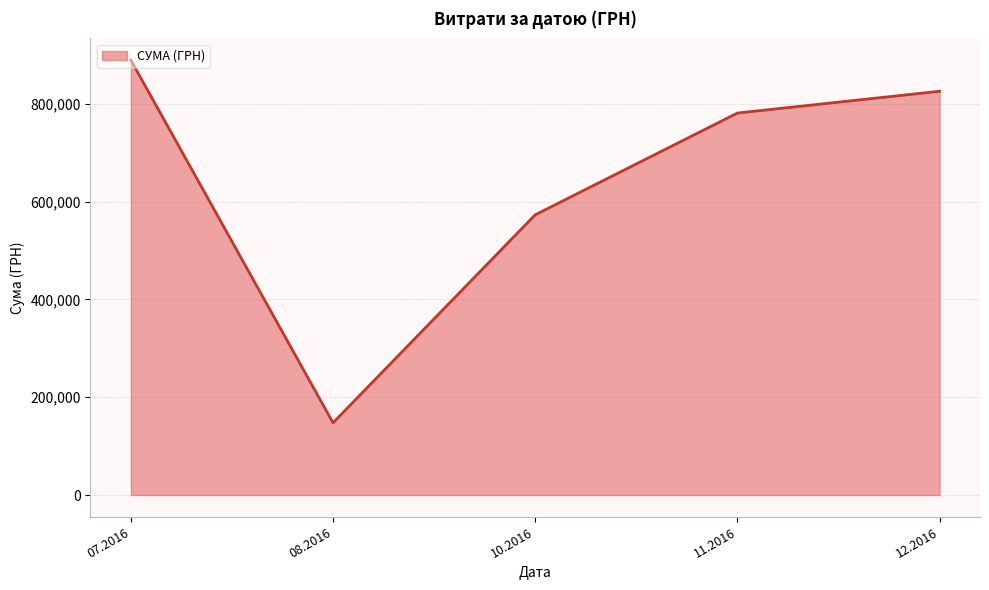

At which category does the chart reach its minimum across all series?

08.2016